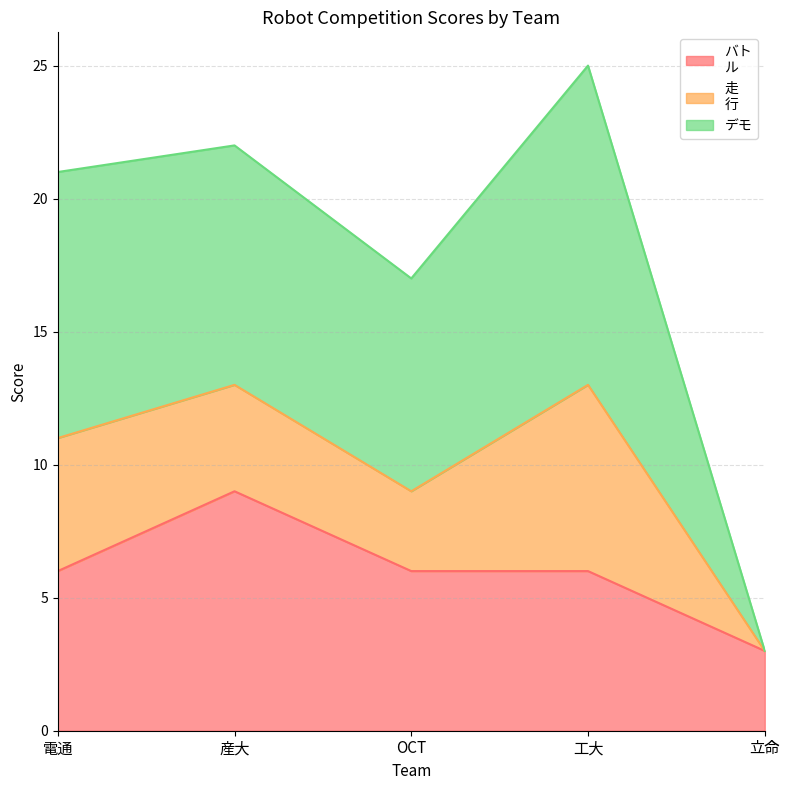

At which category is the sum across all series the highest?

工大